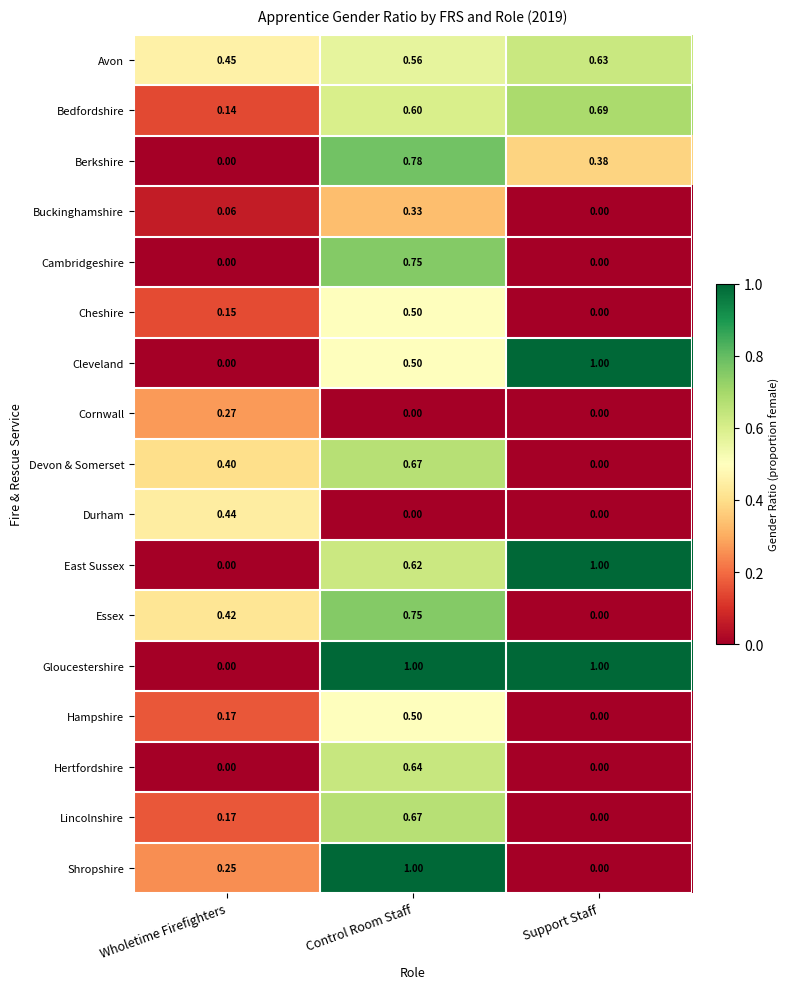

At which category is the sum across all series the highest?

Control Room Staff